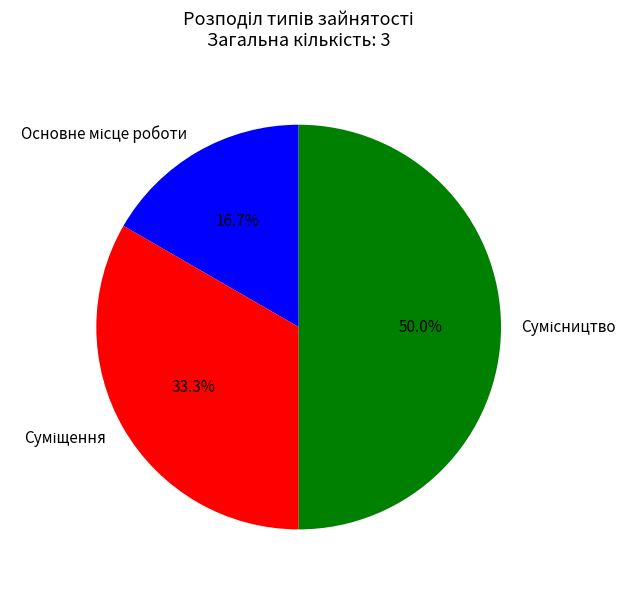

Combined, what portion of the pie is Сумісництво and Основне місце роботи?

66.7%